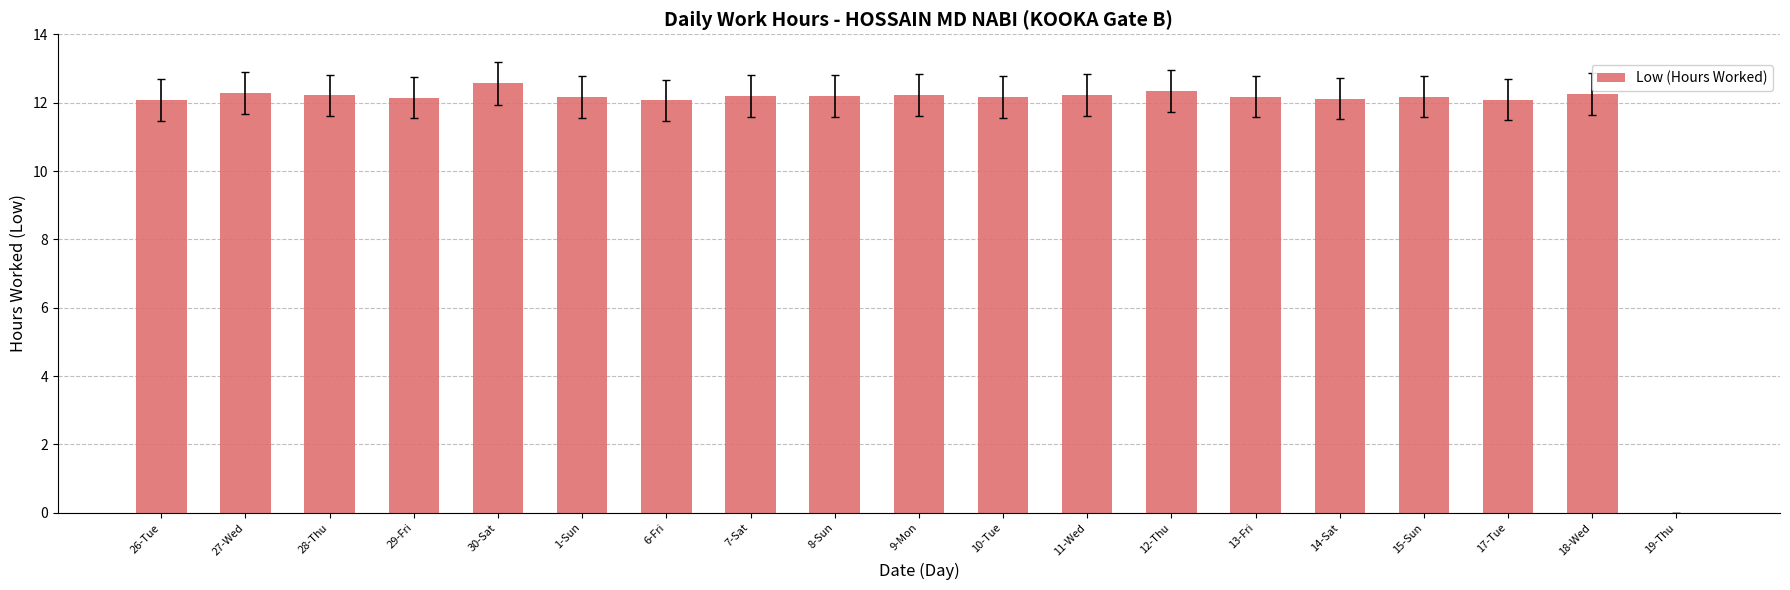

The chart shows a value of 5.9 at 7-Sat. True or false?

False